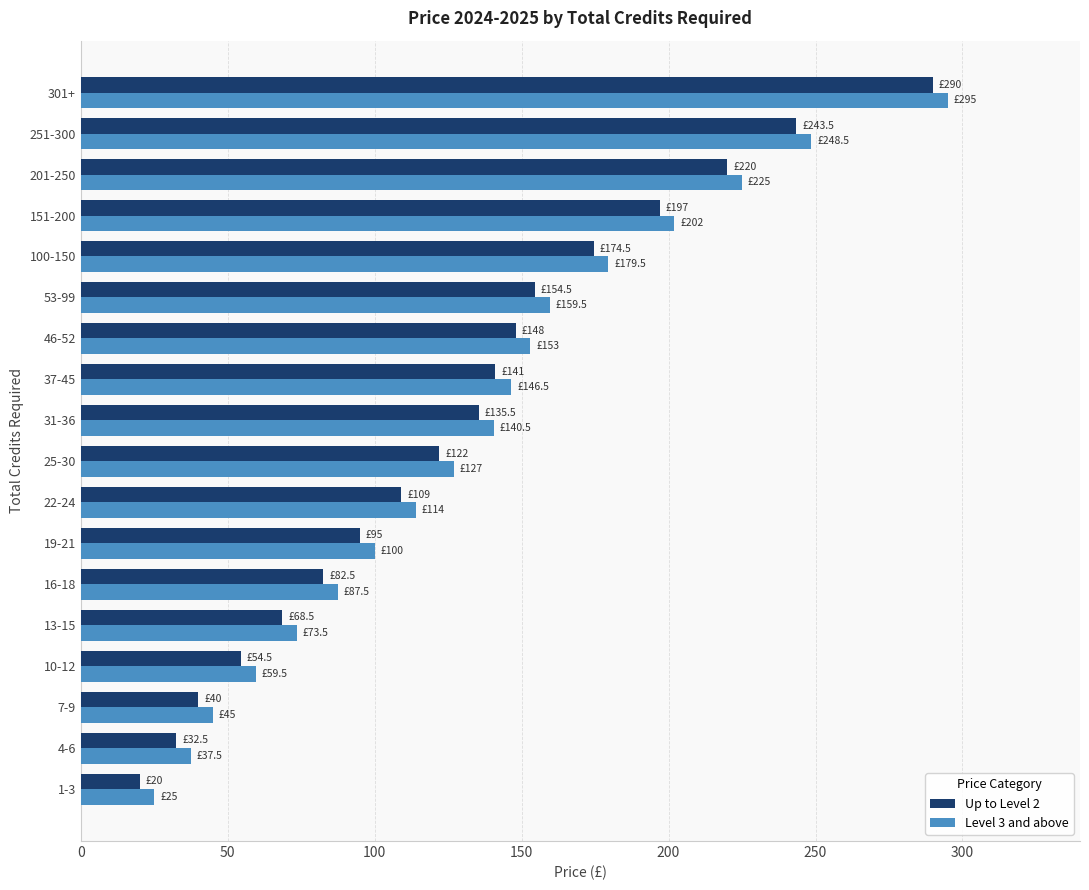

What value does the Level 3 and above series have at 10-12?

59.5